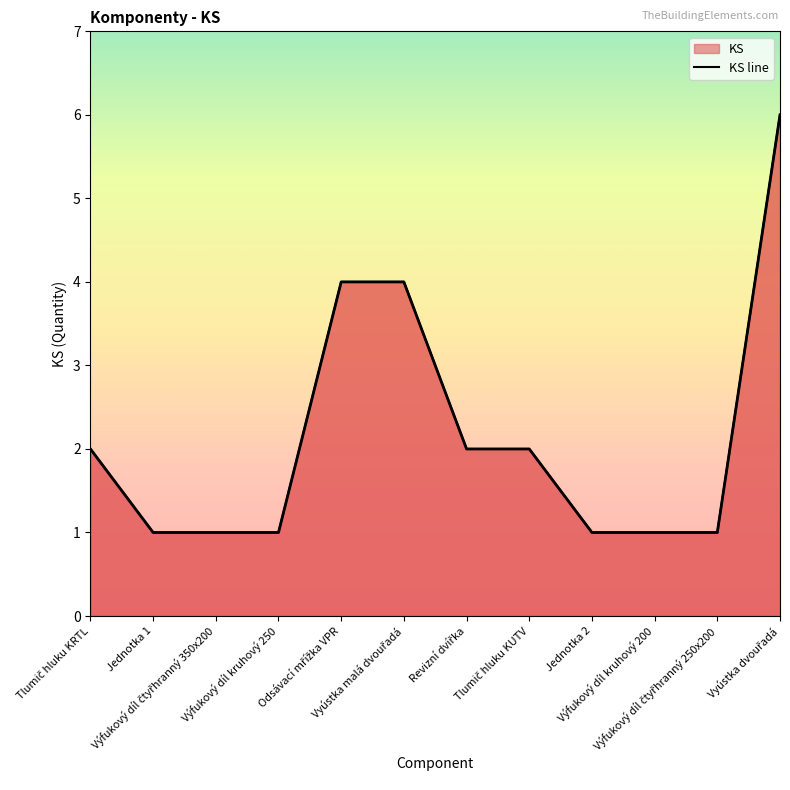

What is the label of the 4th point from the left?

Výfukový díl kruhový 250